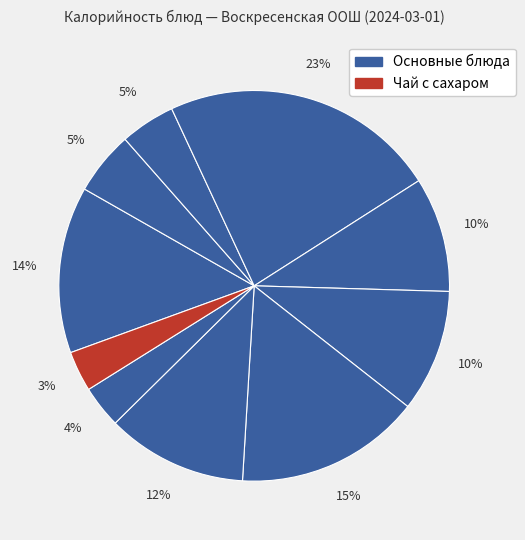

Which slice is the largest?

булочка сладкая